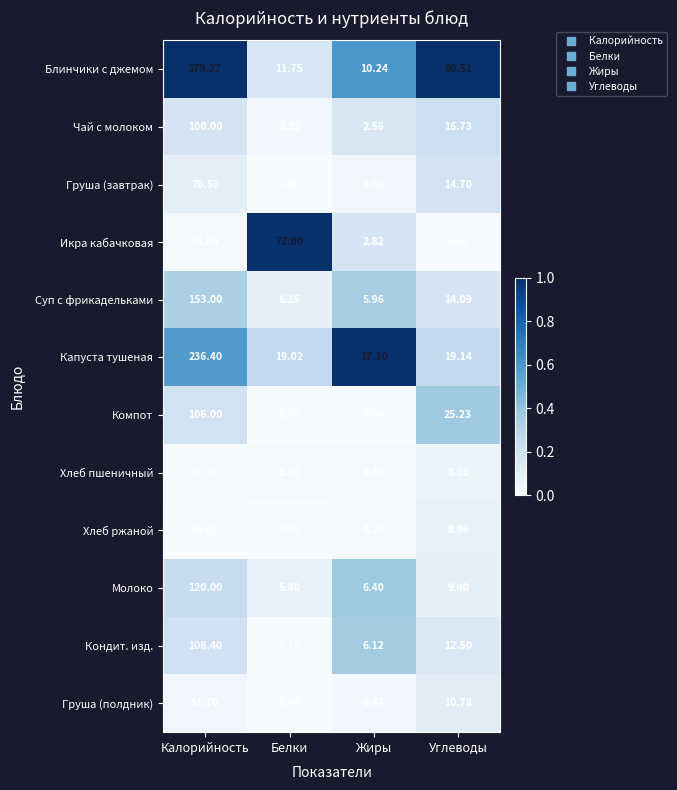

Which series has the largest range (max minus min)?

Блинчики с джемом